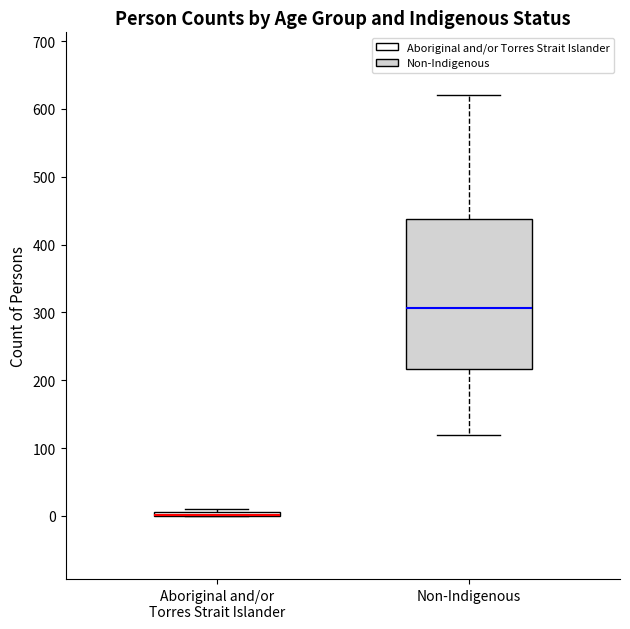

Where is the upper edge of the box for Non-Indigenous on the y-axis? The values are not printed on the chart, so give them approximately, as read against the axis.

440